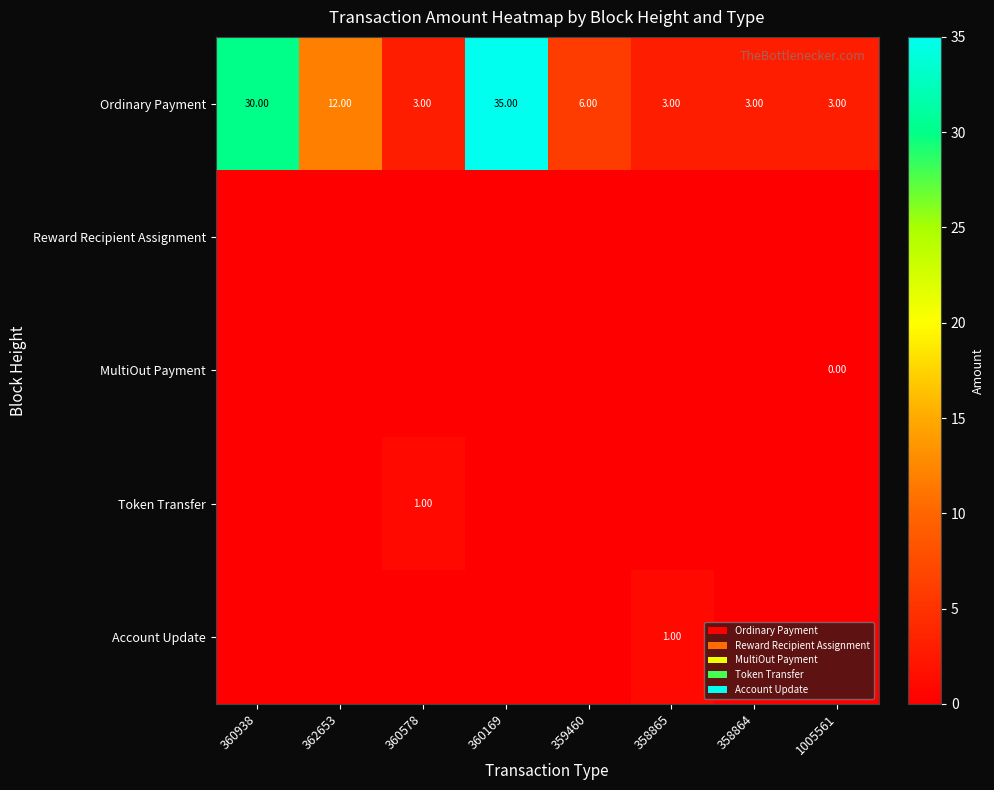

What is the difference between the maximum and second lowest values in the Ordinary Payment series?

32.0